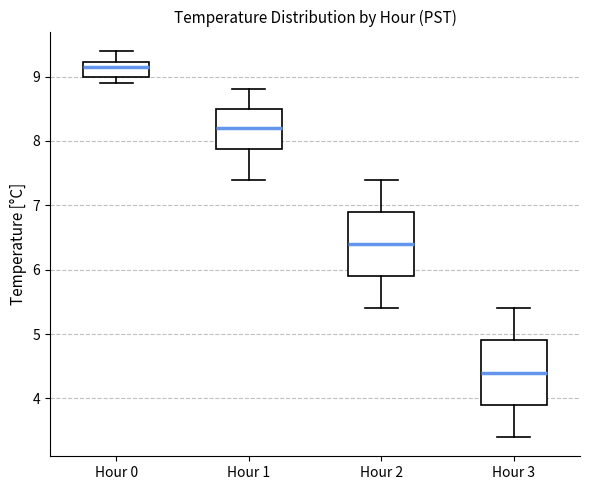

Where does the upper whisker of the box for Hour 1 end on the y-axis? The values are not printed on the chart, so give them approximately, as read against the axis.

8.8